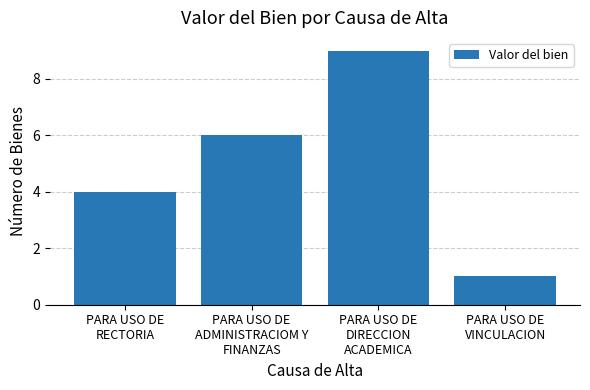

Is it true that the value at PARA USO DE
ADMINISTRACIOM Y
FINANZAS is 9?

False